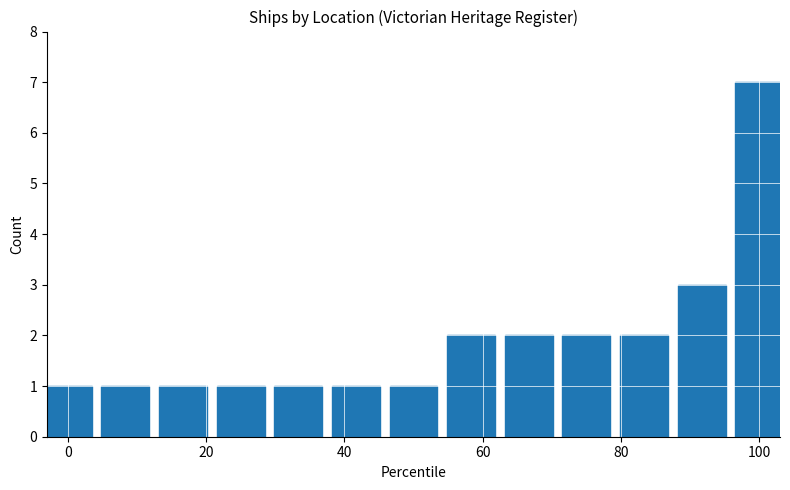

How many categories are shown in the chart?

13